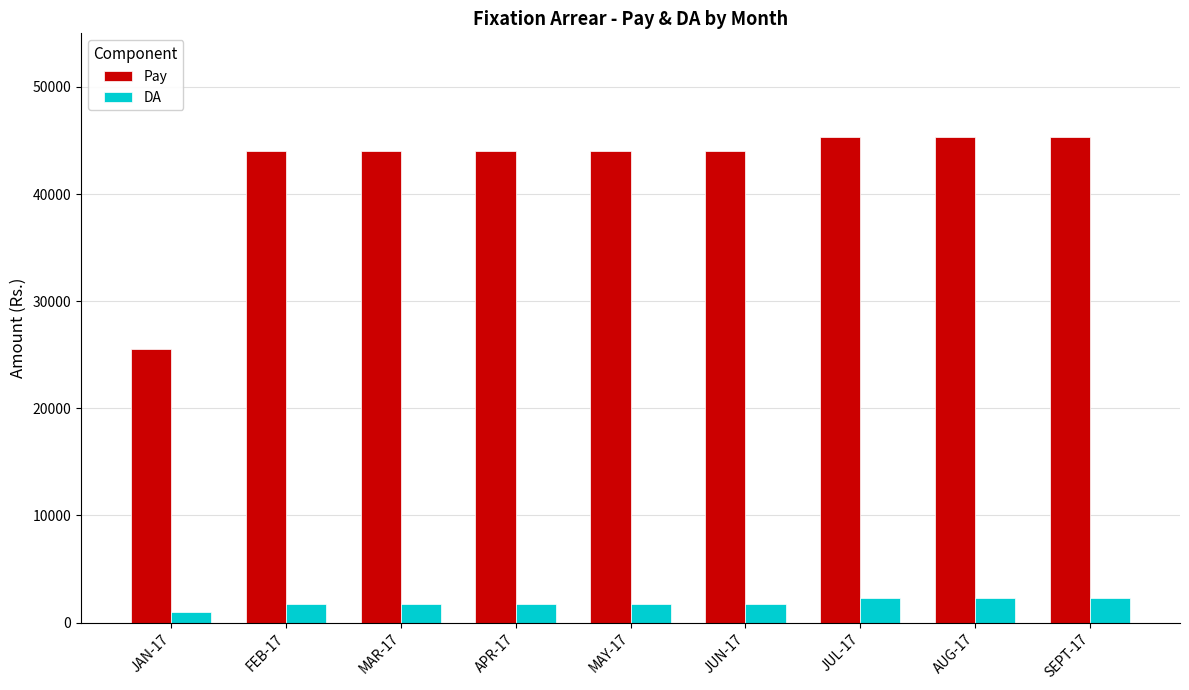

What value does the Pay series have at MAY-17?

44000.0